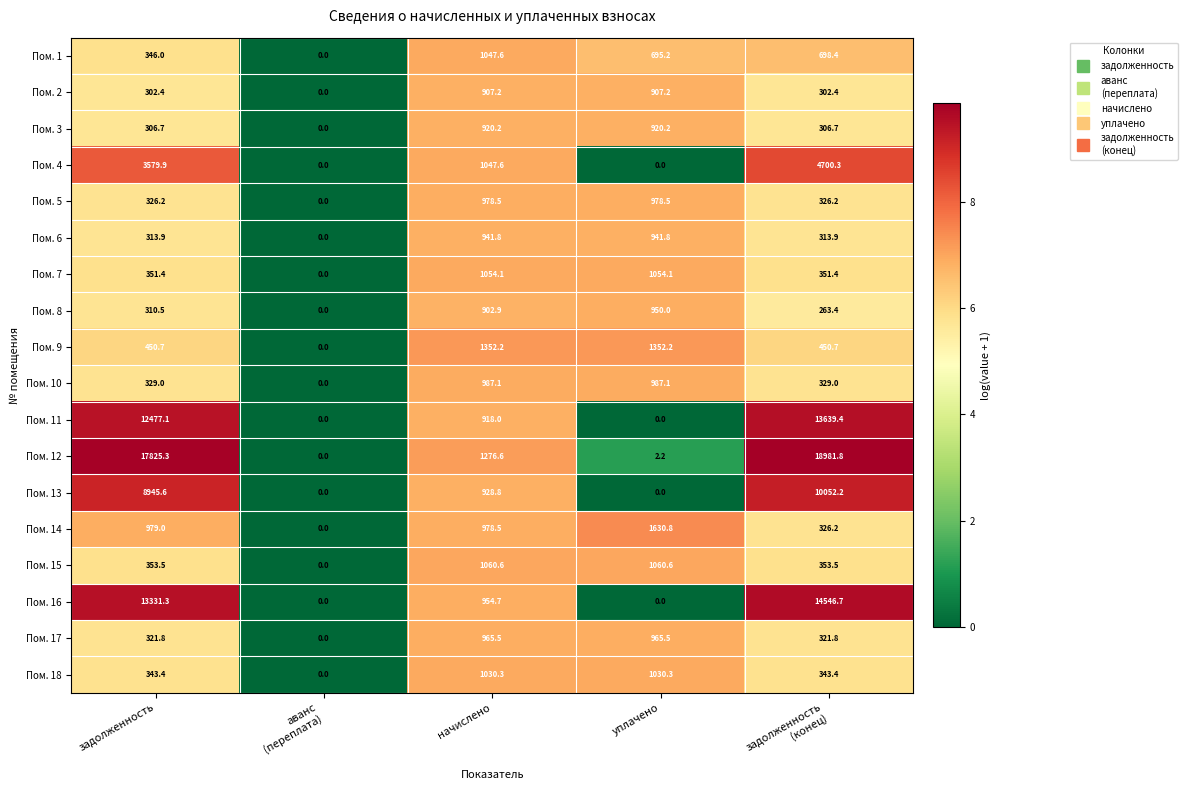

How many values in Пом. 4 are above zero?

3